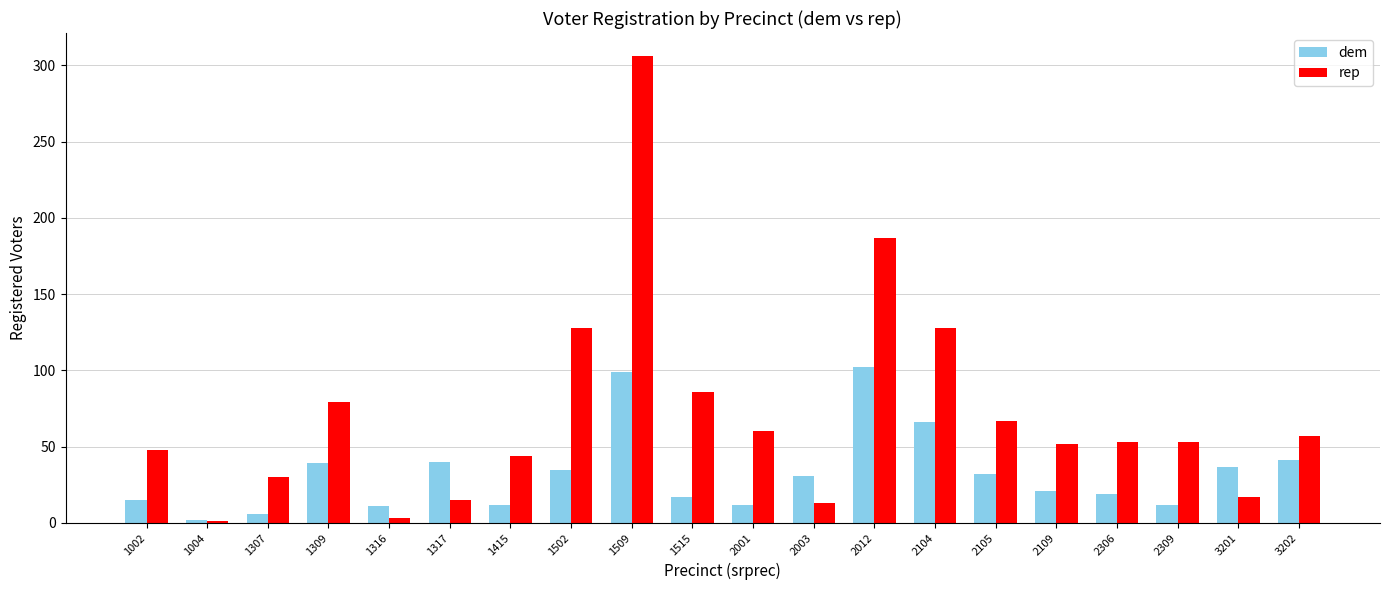

How many bars are there in total?

40